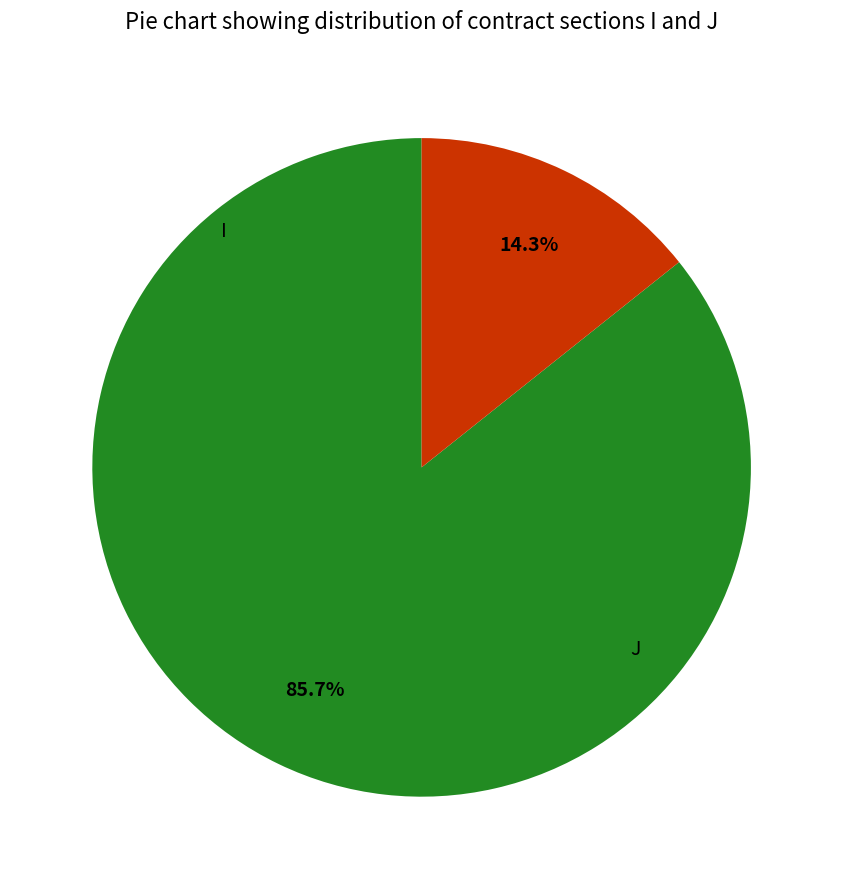

What percentage is the I slice, to the nearest percent?

86%